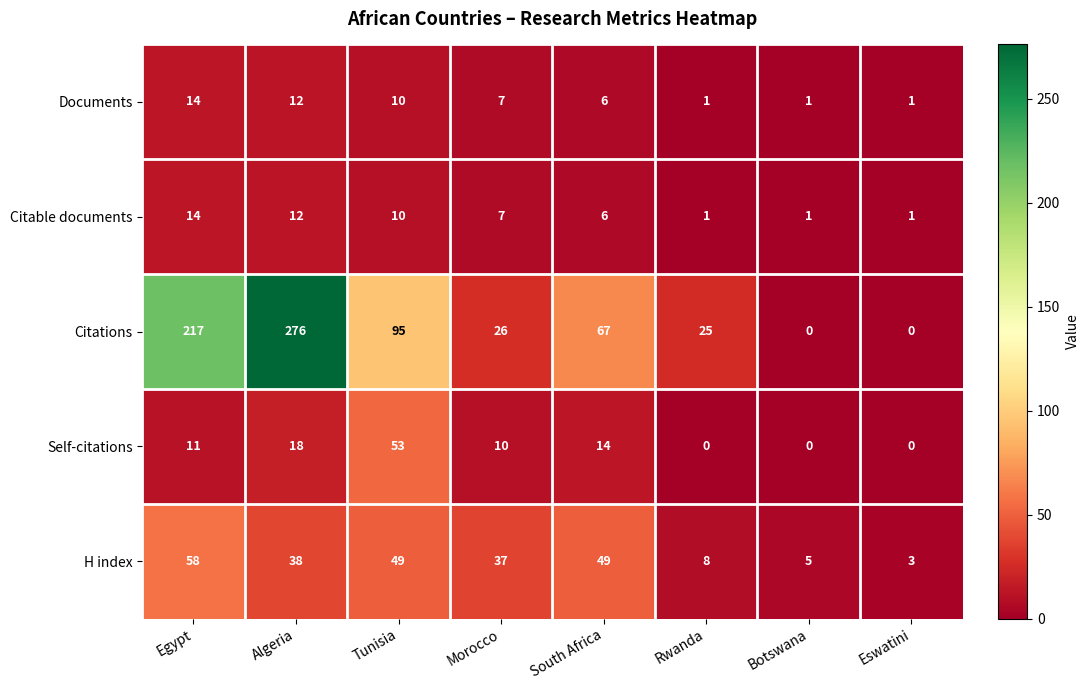

What is the highest value of the Citable documents series?

14